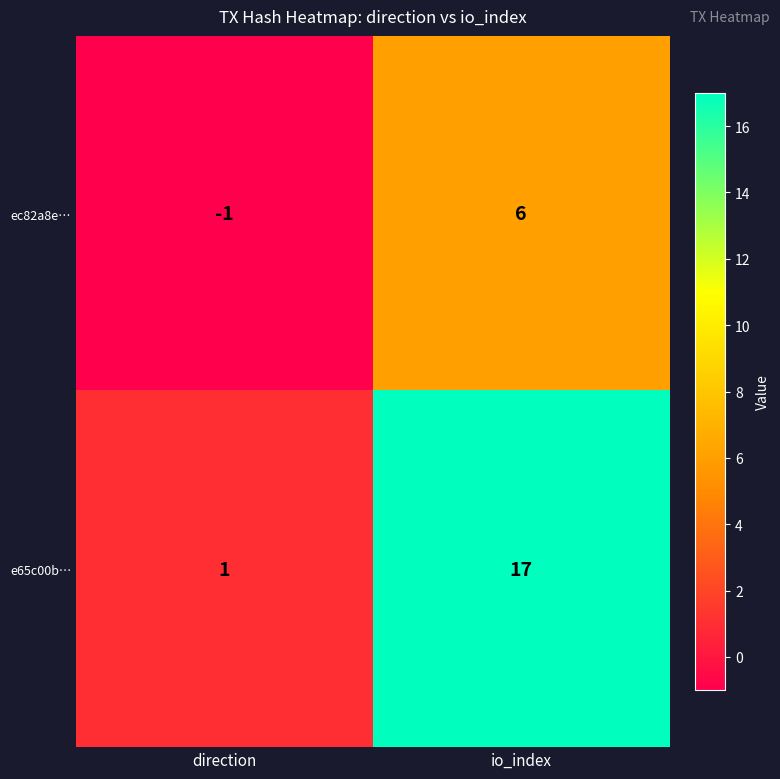

How many data points does each series have?

2